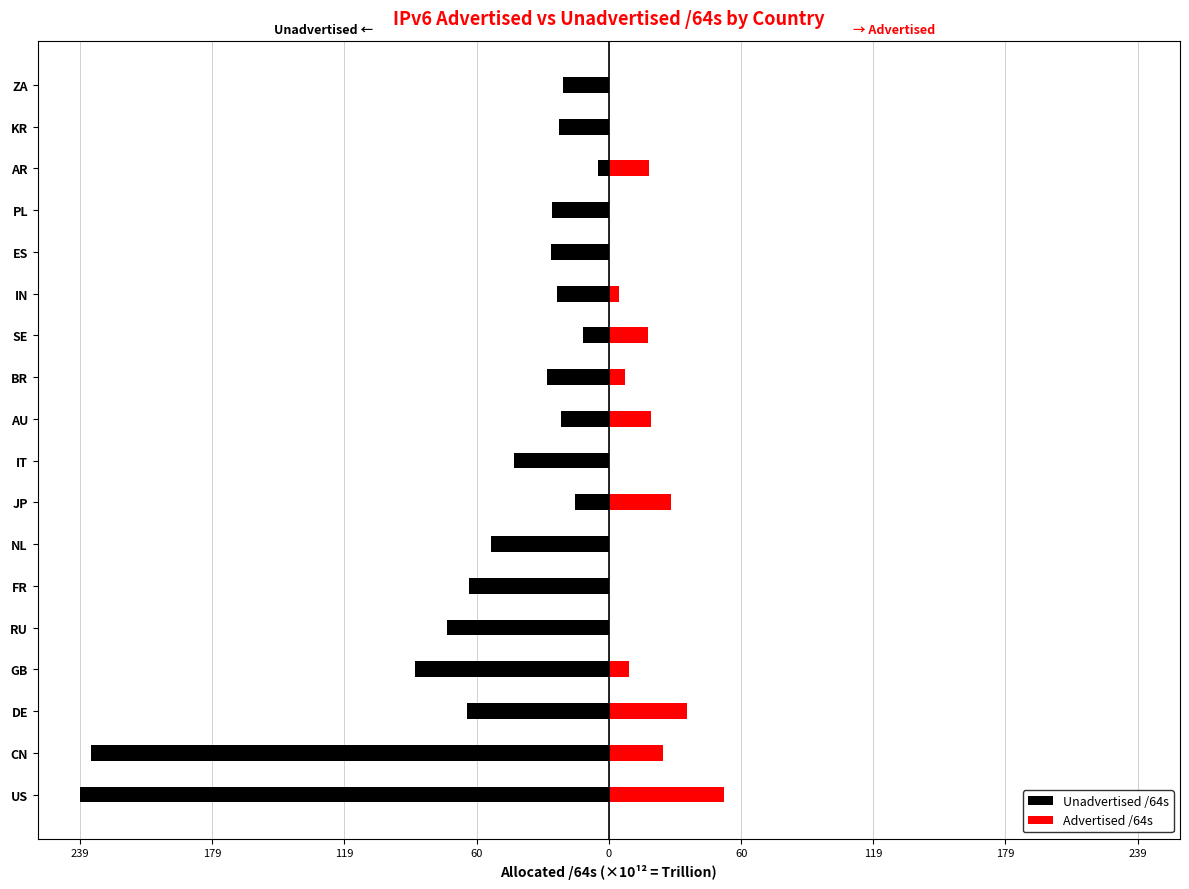

Reading left to right, list all the values displayed in this chart.

Unadvertised /64s: -238.6	-233.5	-64.0	-87.6	-72.9	-62.9	-53.3	-15.5	-42.9	-21.5	-28.1	-11.8	-23.4	-25.9	-25.5	-5.0	-22.6	-20.9
Advertised /64s: 52.0	24.5	35.4	8.9	0.0	0.1	0.3	28.0	0.1	19.1	7.3	17.7	4.7	0.0	0.1	17.9	0.0	0.0